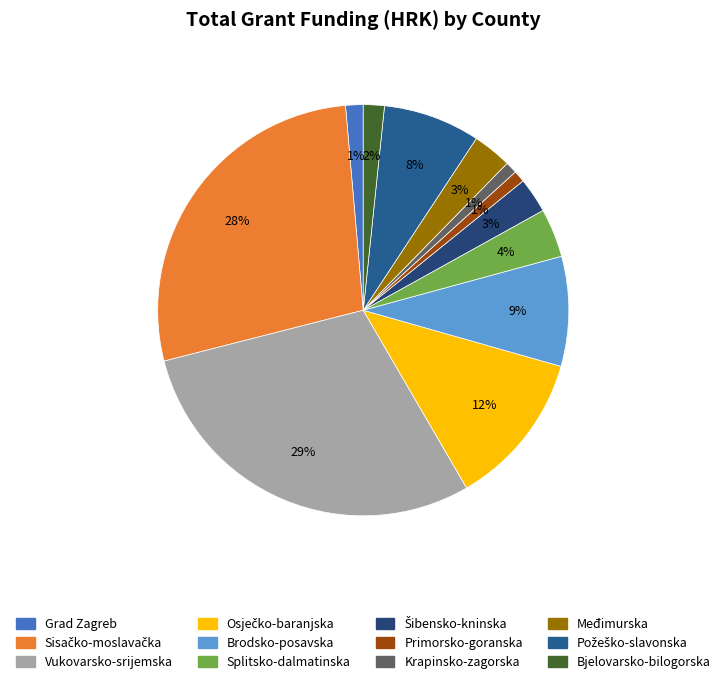

True or false: Vukovarsko-srijemska accounts for 29% of the total.

True